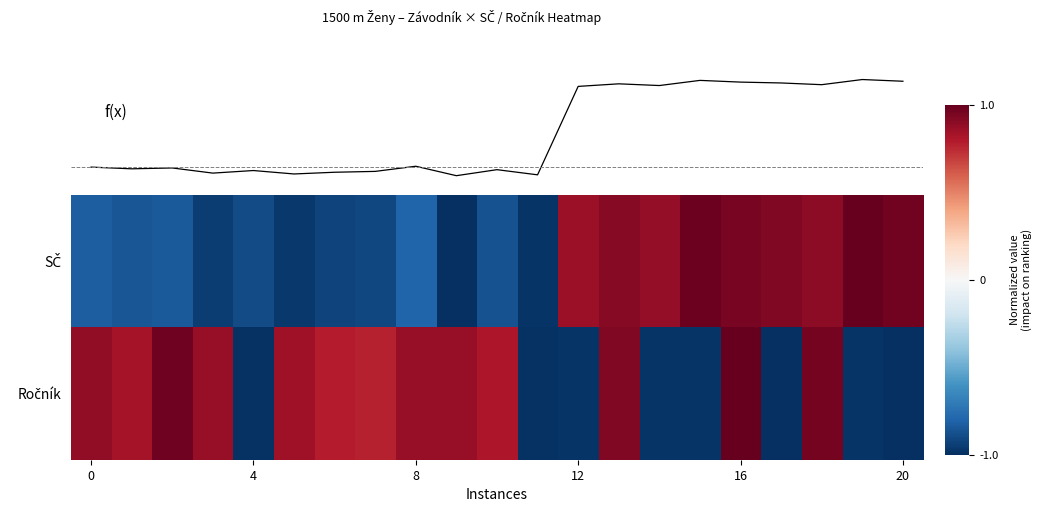

Which series has the widest spread of values?

f(x)